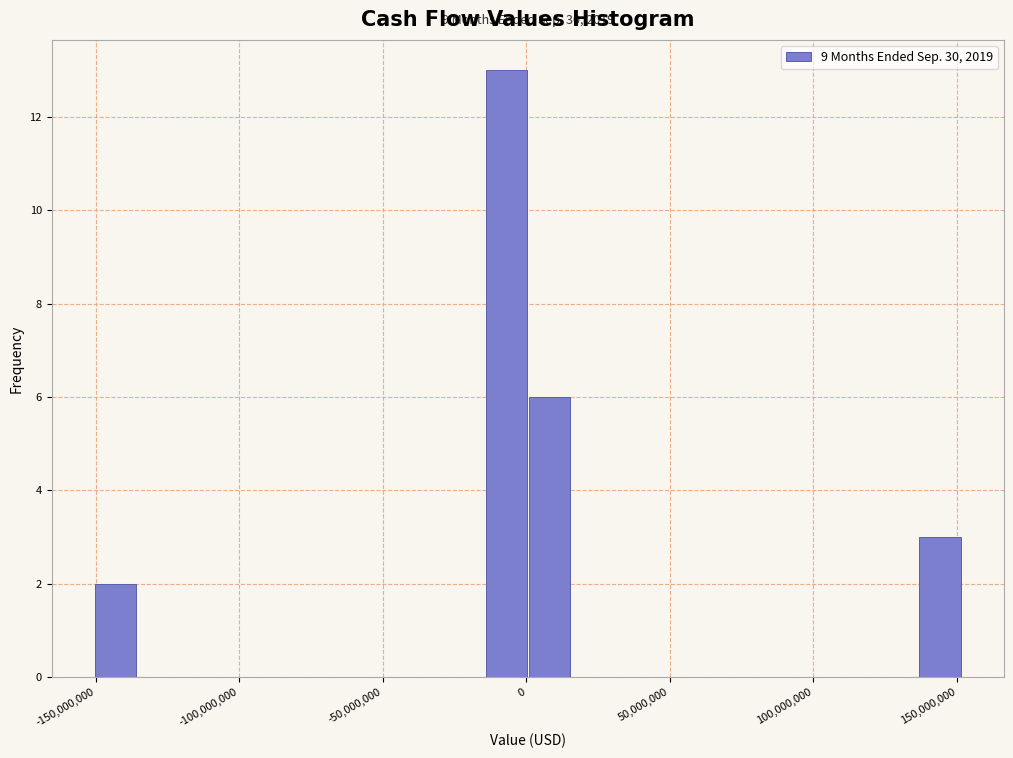

Read against the x-axis, roughly where is the centre of the tallest bar?

-5000000